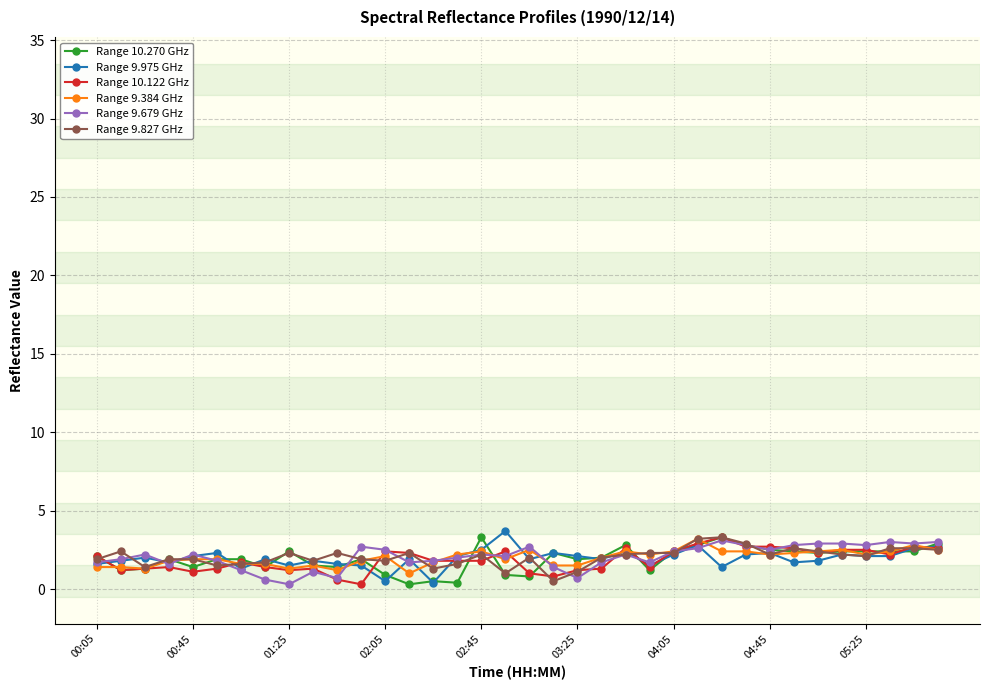

What is the value of the Range 9.679 GHz point at the 20th from the left?

1.4